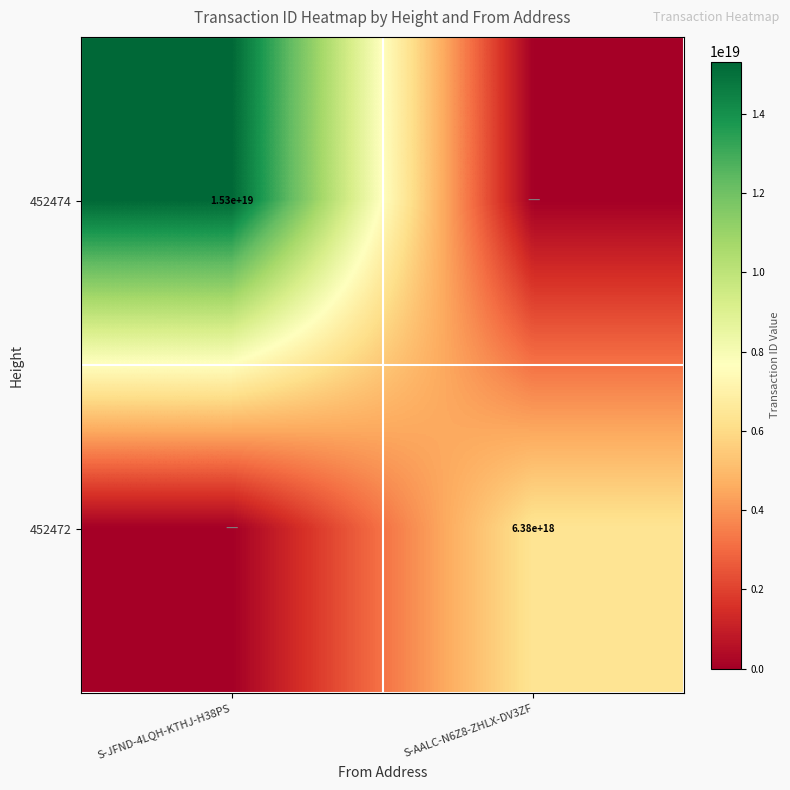

Is it true that 452474 equals 15300000000000000000 at S-JFND-4LQH-KTHJ-H38PS?

True